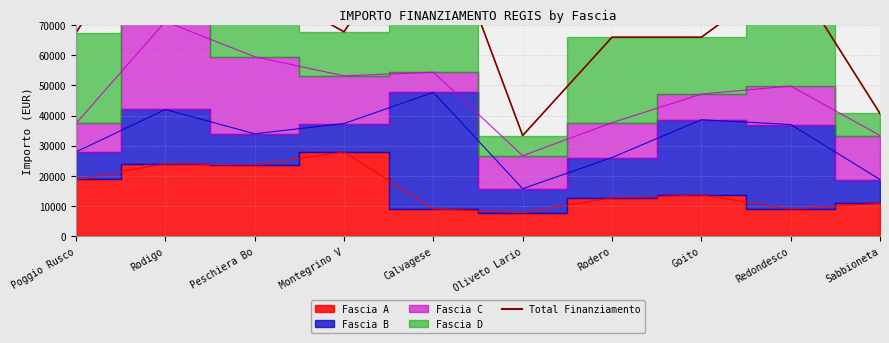

Between Rodigo and Oliveto Lario, which is larger?

Rodigo